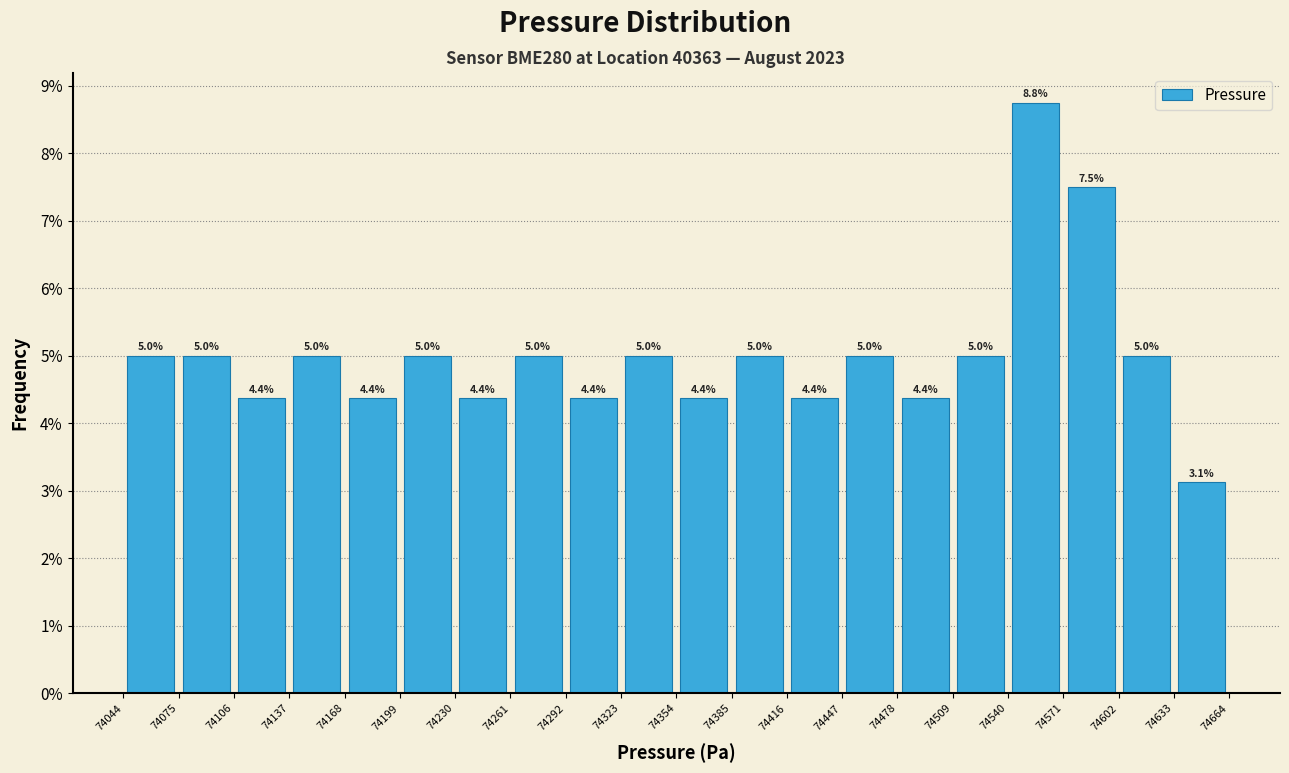

Over which range of the x-axis is the bar tallest?

74540 to 74571